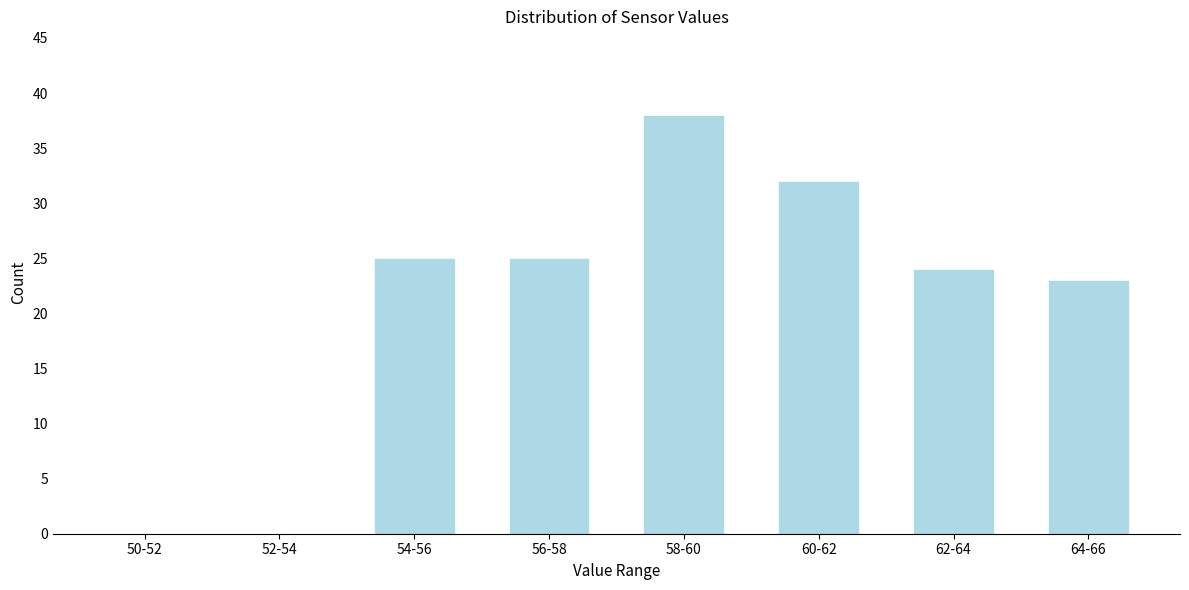

Reading left to right, what are all the values shown in this chart?

50-52=0	52-54=0	54-56=25	56-58=25	58-60=38	60-62=32	62-64=24	64-66=23